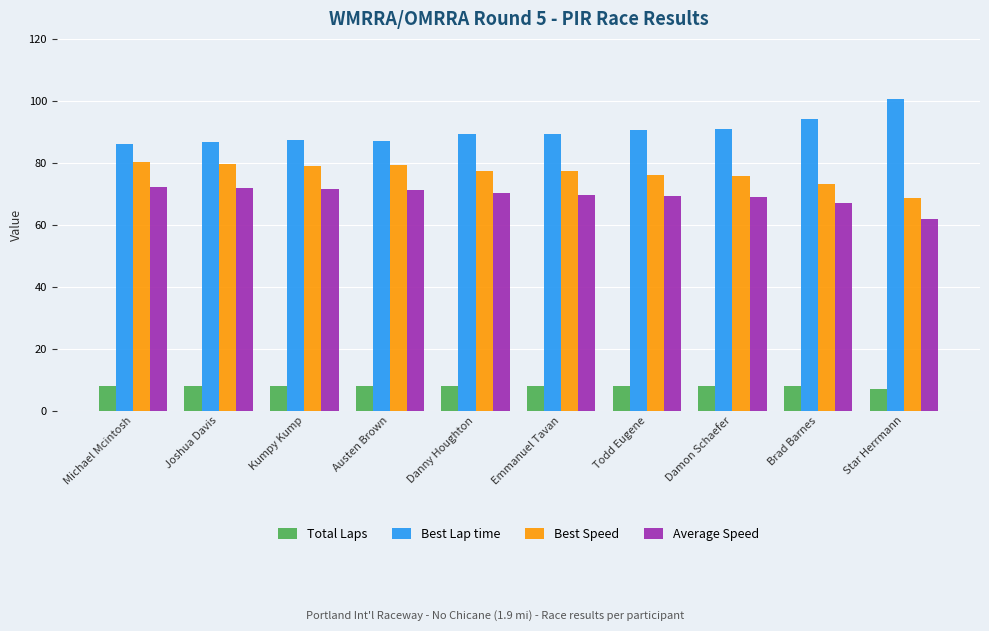

What is the value of the Best Lap time bar at the 9th from the left?

94.2